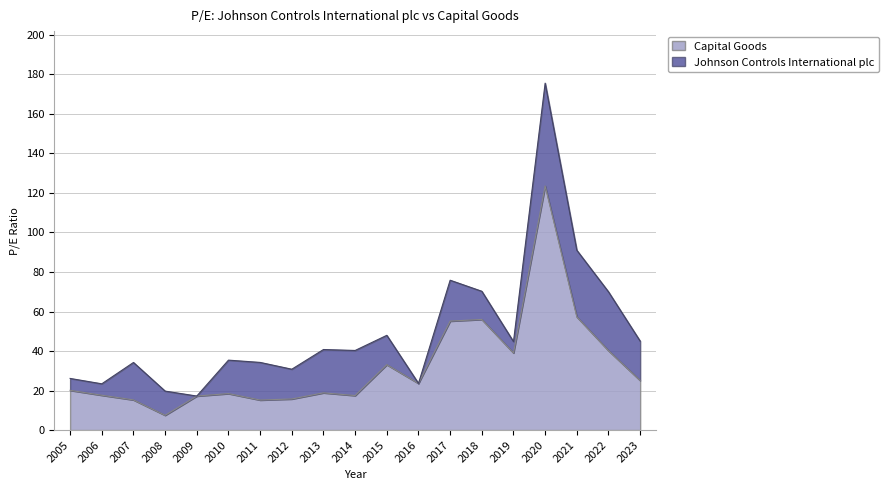

What is the change in value from 2005 to 2008?

-12.6